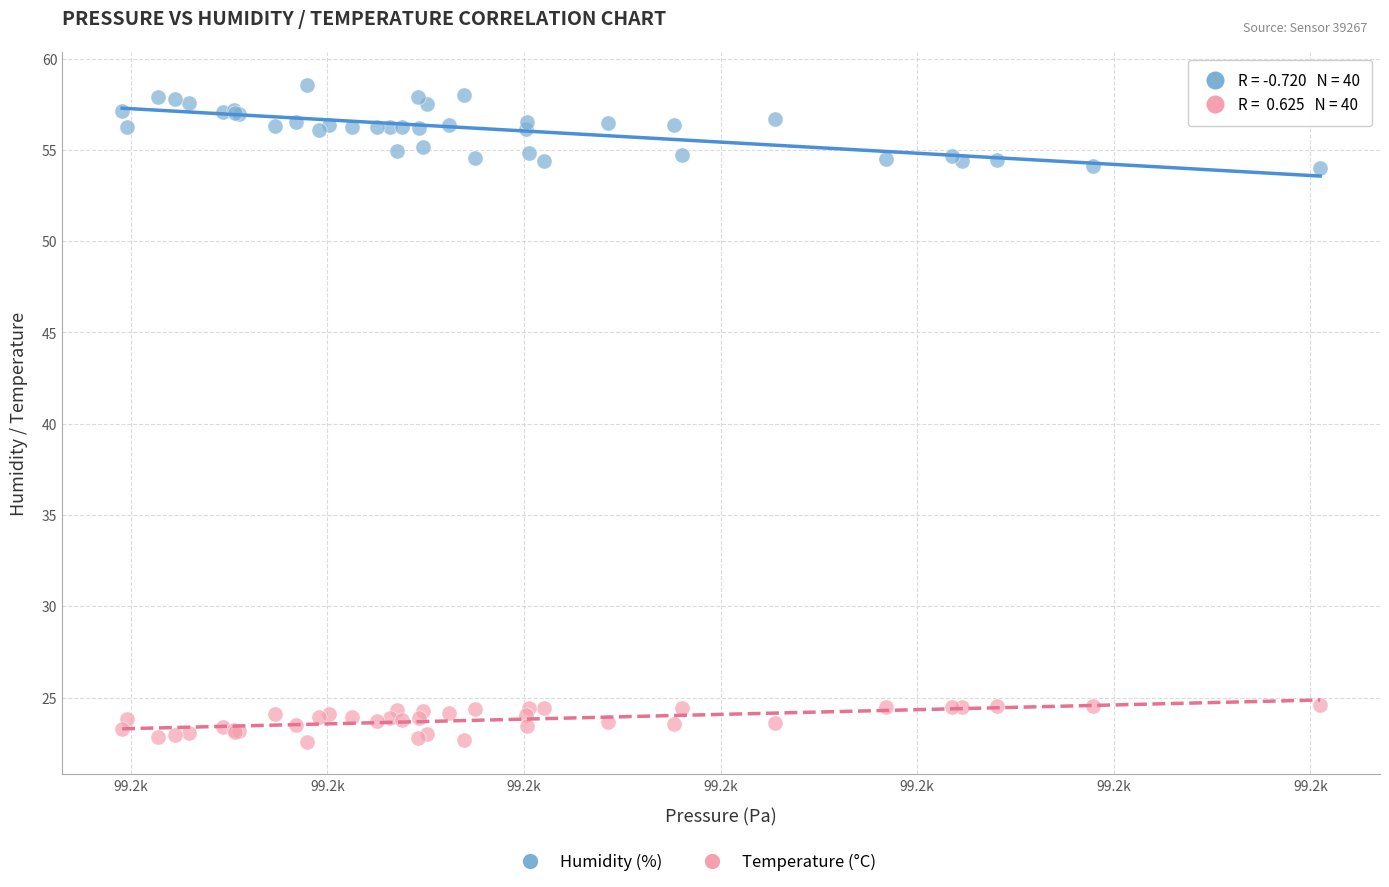

Which series reaches the maximum Y coordinate?

Humidity (%)